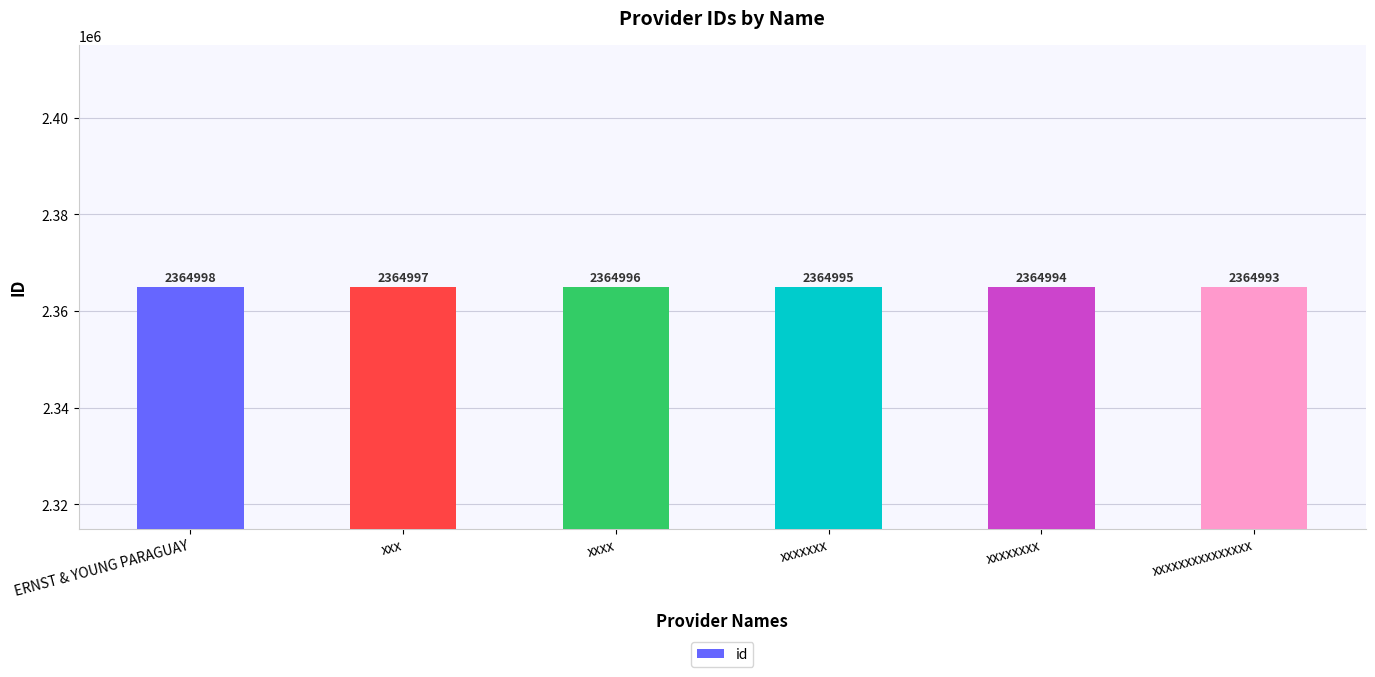

What is the ratio of the value at xxxxxxxxxxxxxxx to the value at ERNST & YOUNG PARAGUAY?

1.0